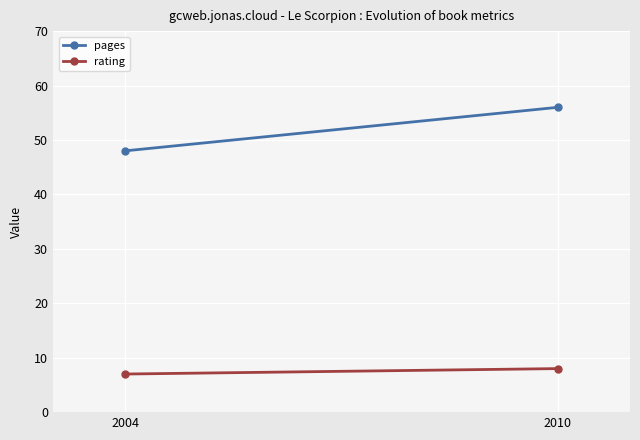

At which category is the sum across all series the highest?

2010